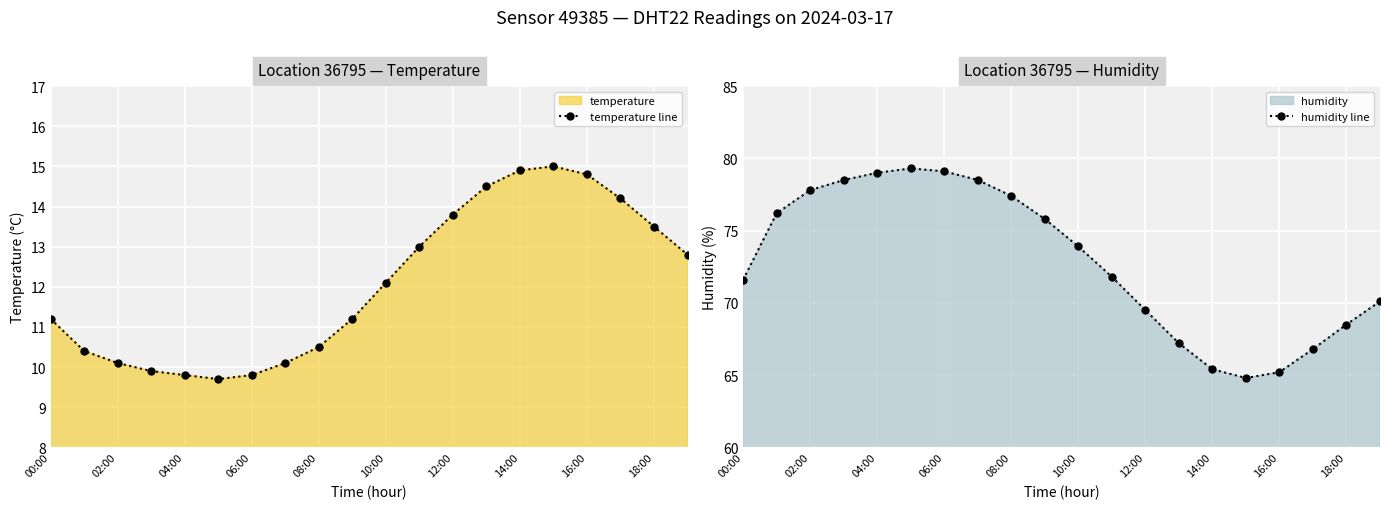

How many interior local valleys does the humidity line series have?

1